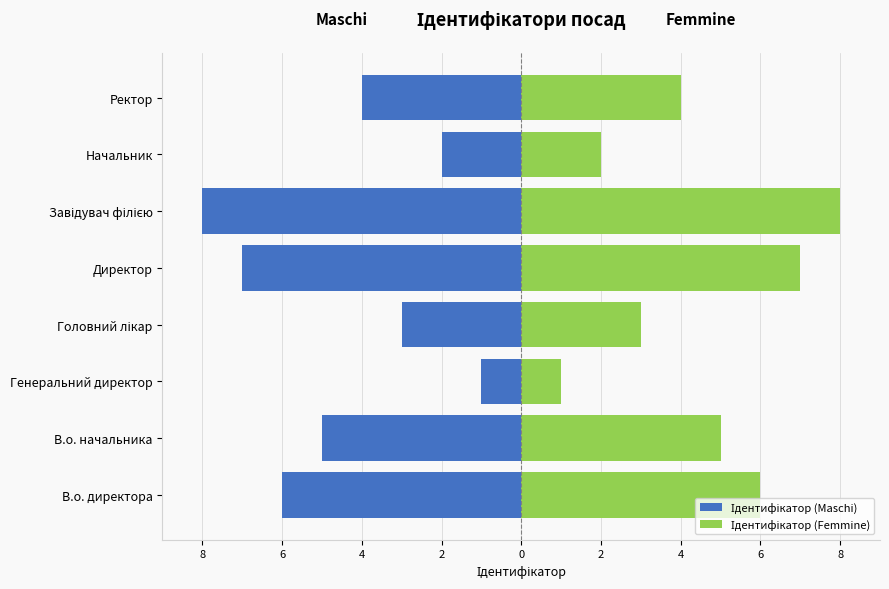

Reading left to right, what are all the values shown in this chart?

Ідентифікатор (Maschi): -6	-5	-1	-3	-7	-8	-2	-4
Ідентифікатор (Femmine): 6	5	1	3	7	8	2	4